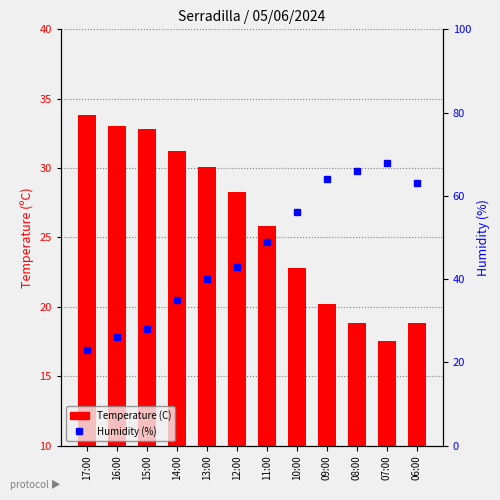

Is it true that Temperature (C) equals 7.7 at 14:00?

False